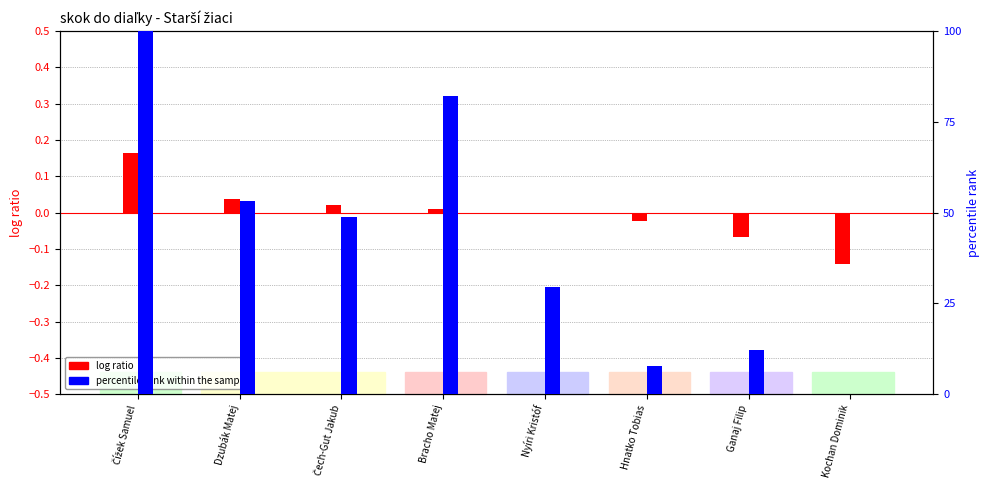

At which category is the sum across all series the highest?

Čížek Samuel